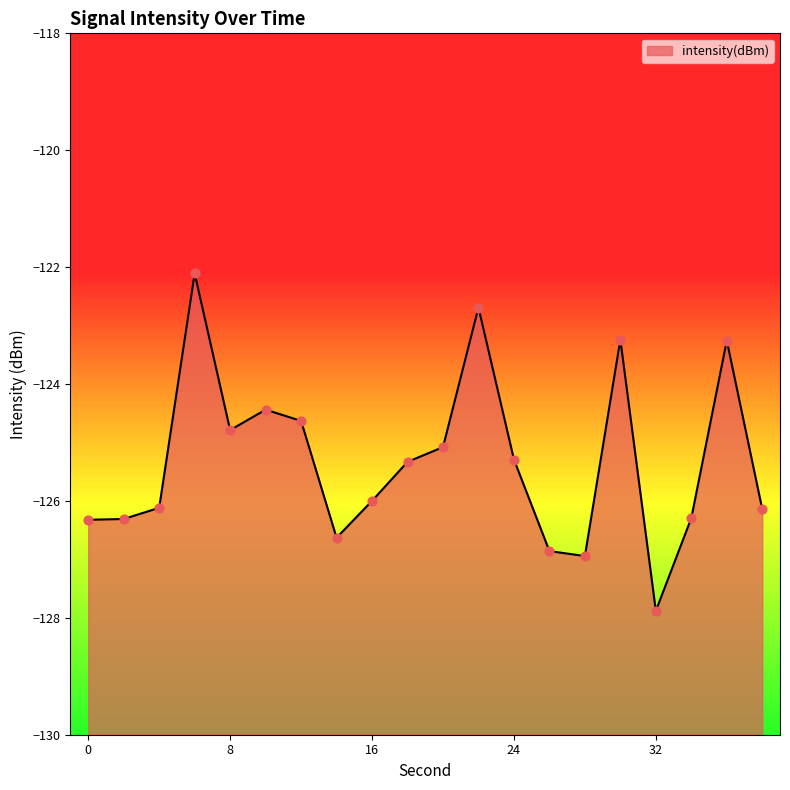

What is the change in value from 4 to 10?

+1.7